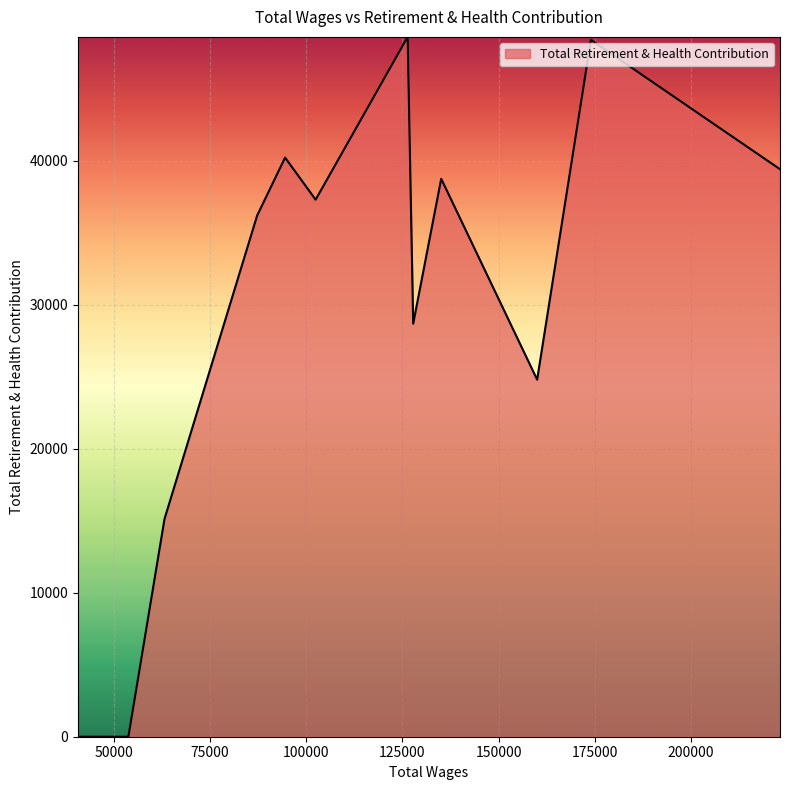

What is the difference between the maximum and minimum values?

48594